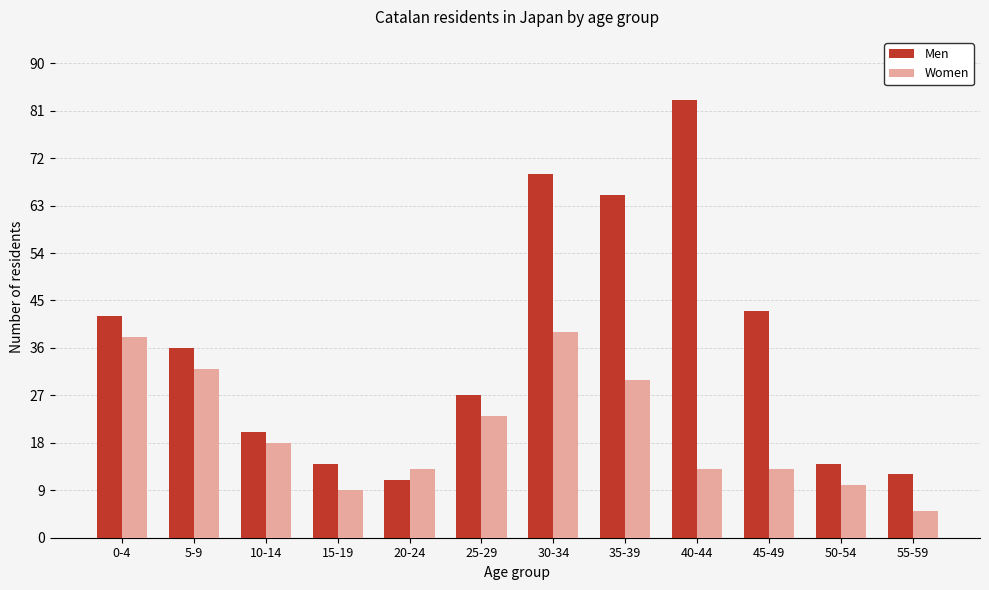

Which category has the highest value in the Men series?

40-44